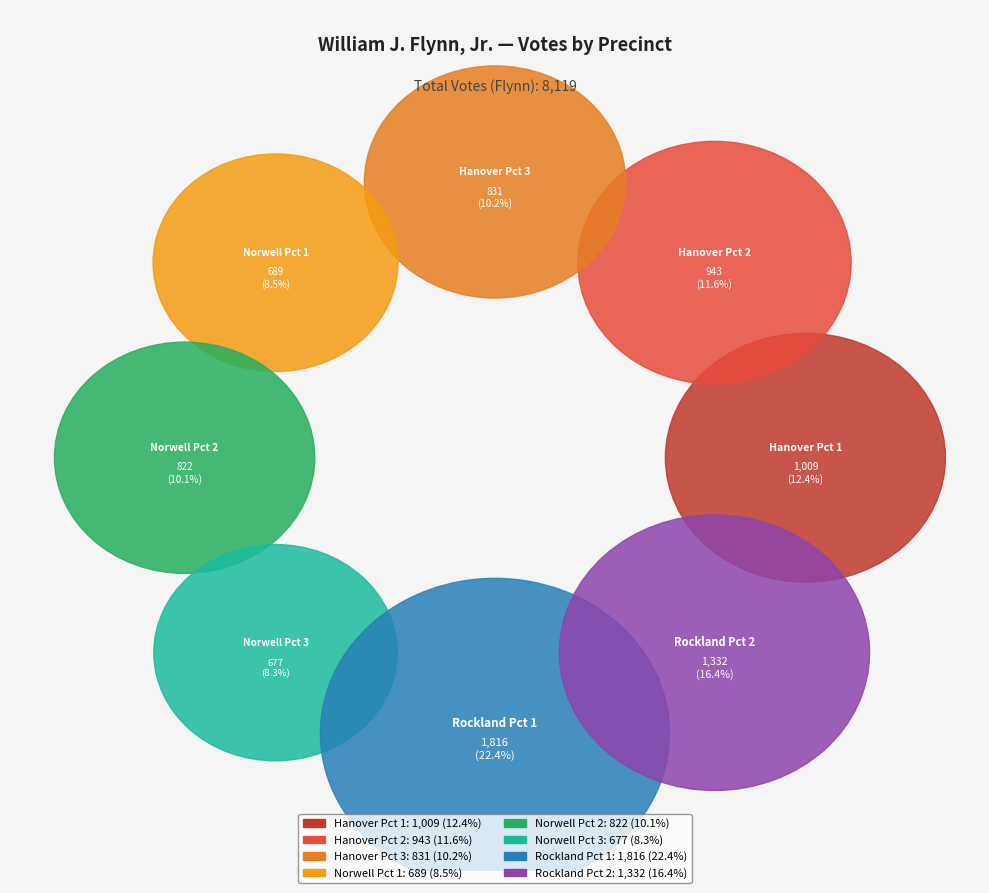

Which slice is the smallest?

Norwell Pct 3